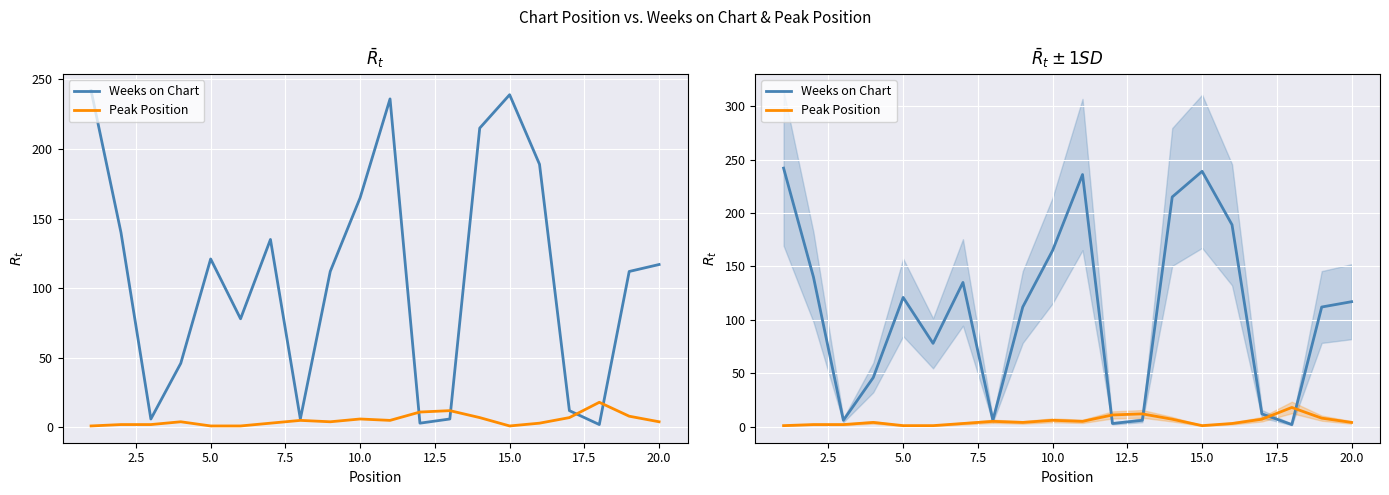

The value of Weeks on Chart at 5.0 is 29. True or false?

False